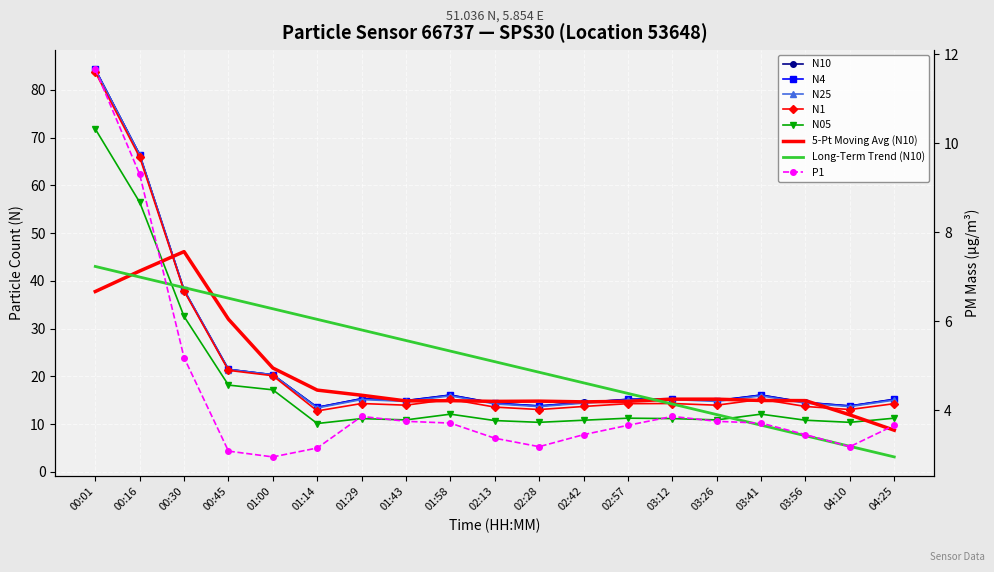

Reading left to right, extract all data points from this chart.

N10: 84.3	66.4	38.1	21.5	20.3	13.5	15.3	14.9	16.1	14.4	13.8	14.6	15.2	15.3	14.9	16.1	14.6	13.8	15.2
N4: 84.3	66.4	38.1	21.5	20.3	13.5	15.3	14.9	16.1	14.4	13.8	14.5	15.2	15.3	14.9	16.1	14.5	13.8	15.2
N25: 84.2	66.4	38.1	21.4	20.3	13.4	15.1	14.8	15.9	14.2	13.7	14.4	15.0	15.1	14.8	15.9	14.4	13.7	15.0
N1: 83.7	65.9	37.9	21.3	20.1	12.8	14.3	14.0	15.2	13.6	13.1	13.7	14.3	14.3	14.0	15.2	13.7	13.1	14.3
N05: 71.8	56.5	32.5	18.2	17.2	10.1	11.2	10.9	12.1	10.7	10.4	10.8	11.2	11.2	10.9	12.1	10.8	10.4	11.2
P1: 11.7	9.3	5.2	3.1	3.0	3.1	3.9	3.8	3.7	3.4	3.2	3.5	3.7	3.9	3.8	3.7	3.5	3.2	3.7